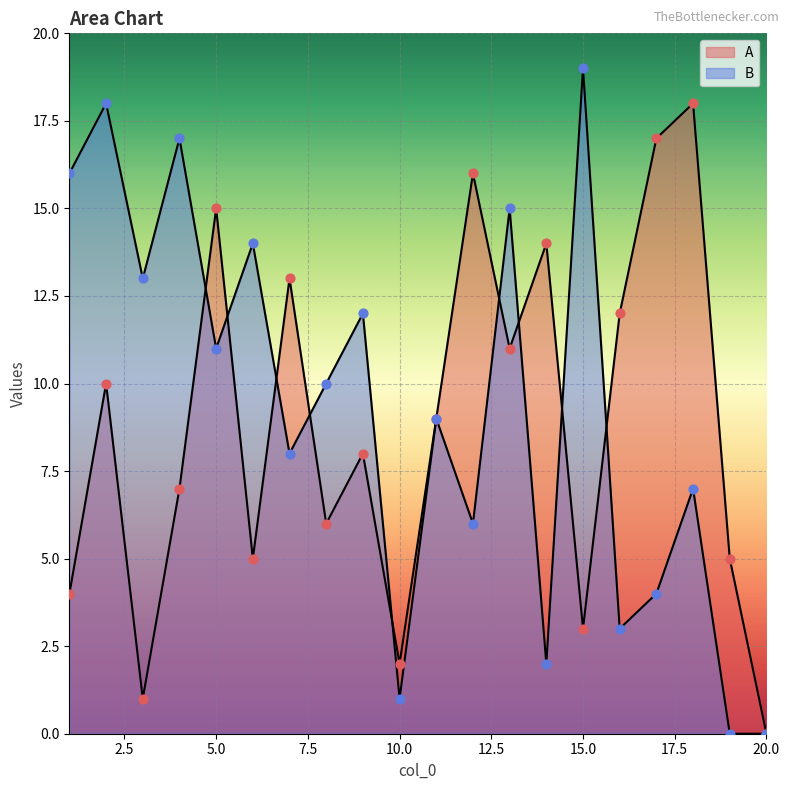

What are all the series names shown in the legend?

A, B